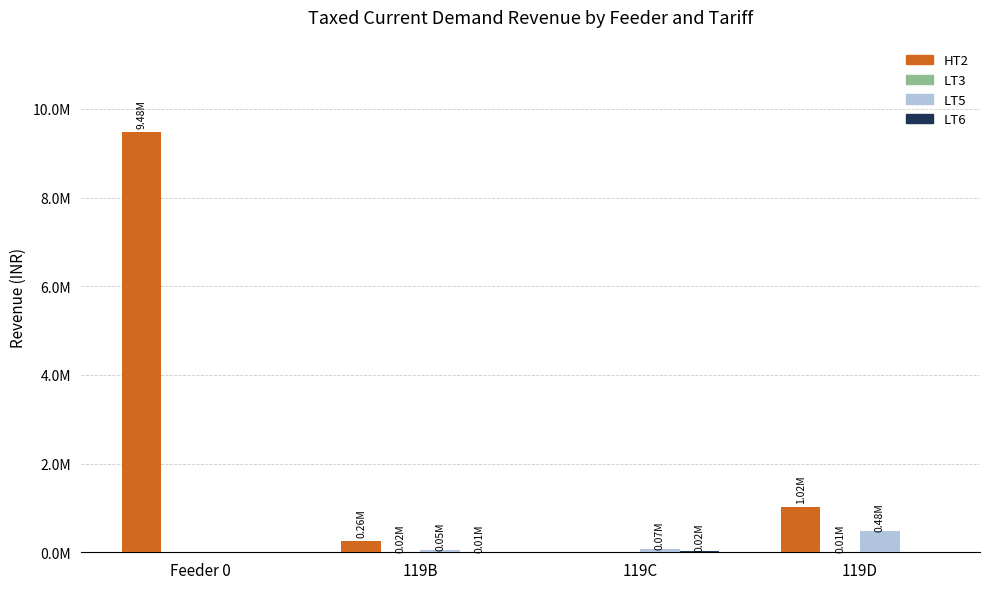

Are the bars grouped side by side (vs. stacked)?

Yes